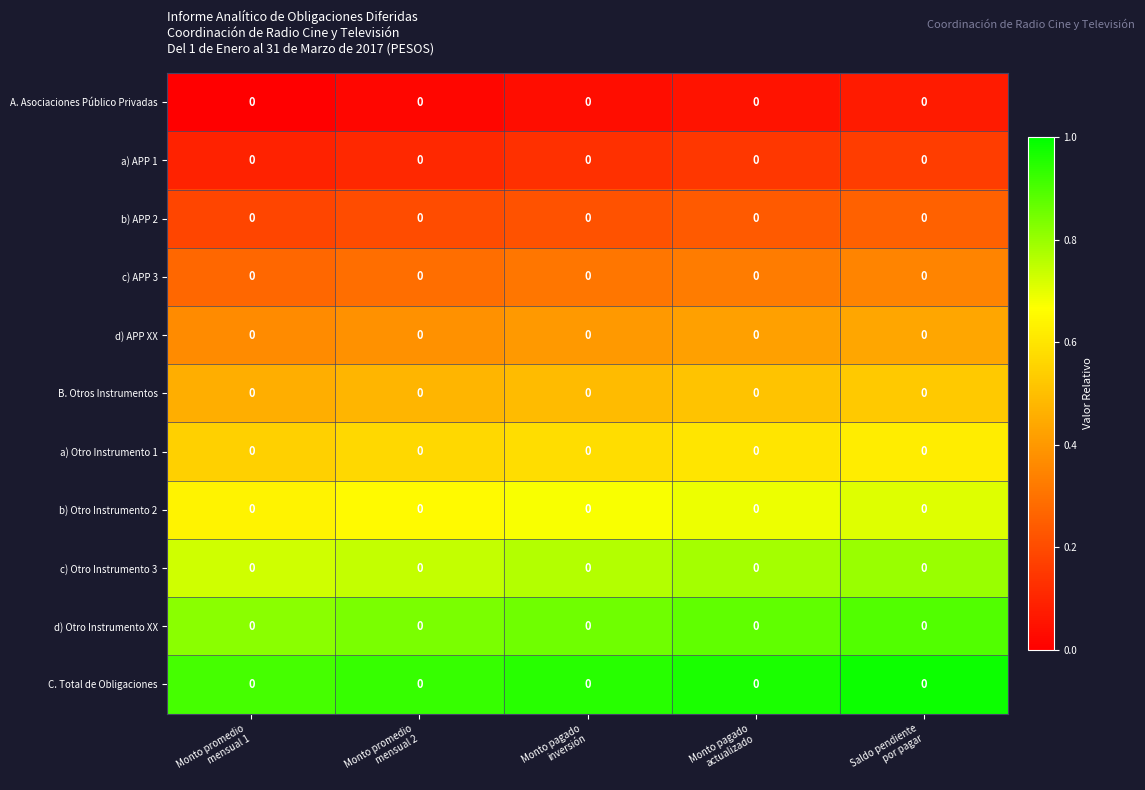

Is the value of c) APP 3 at Monto pagado actualizado greater than the value of C. Total de Obligaciones at Monto pagado actualizado?

No